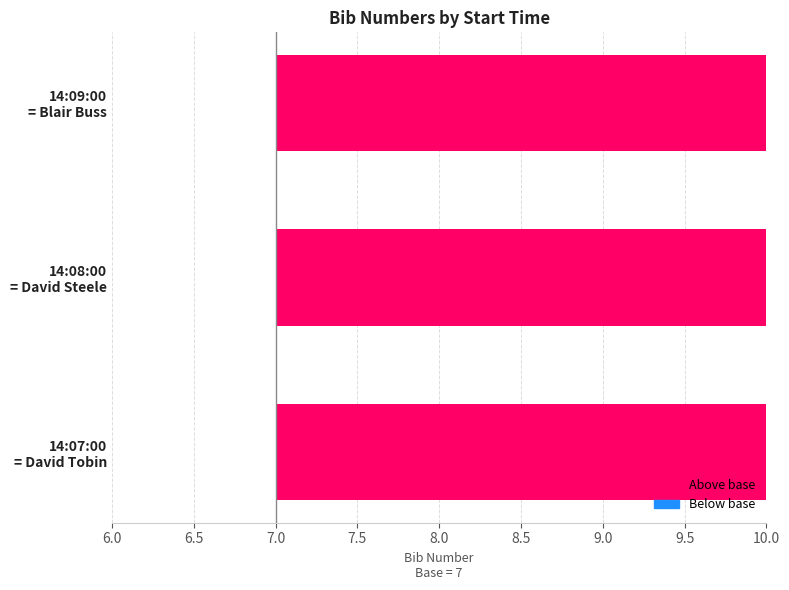

The chart shows a value of 13 at 14:09:00 = Blair Buss. True or false?

False